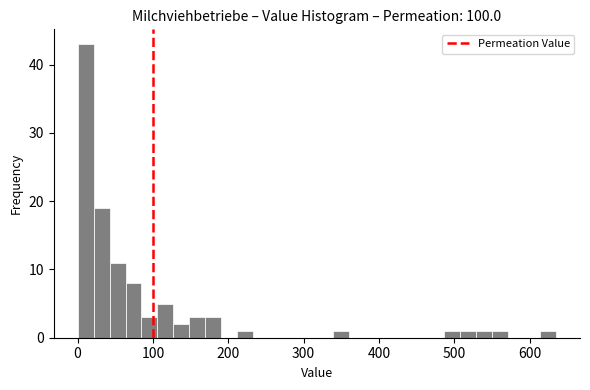

Read against the x-axis, roughly where is the centre of the tallest bar?

10